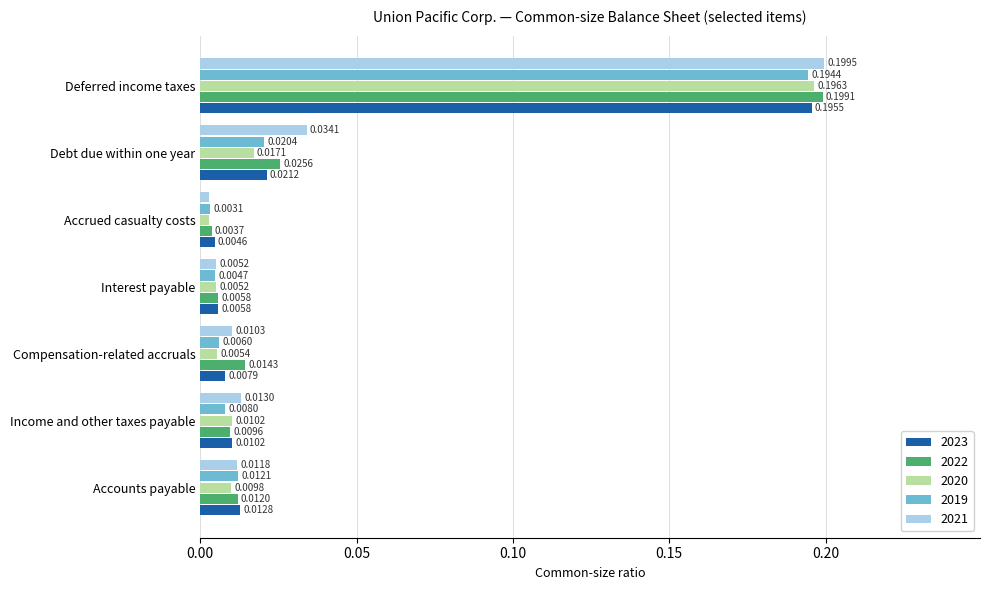

Which series has the largest total across all categories?

2021